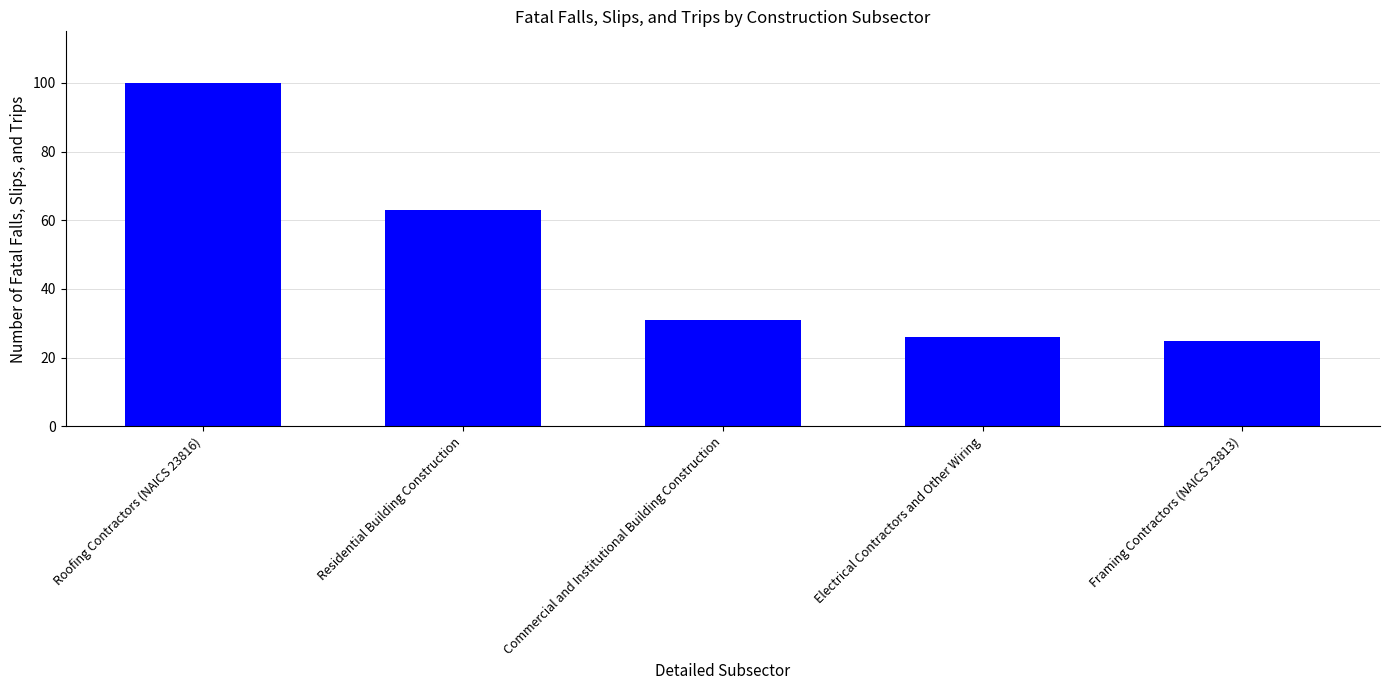

Which has a higher value, Commercial and Institutional Building Construction or Roofing Contractors (NAICS 23816)?

Roofing Contractors (NAICS 23816)